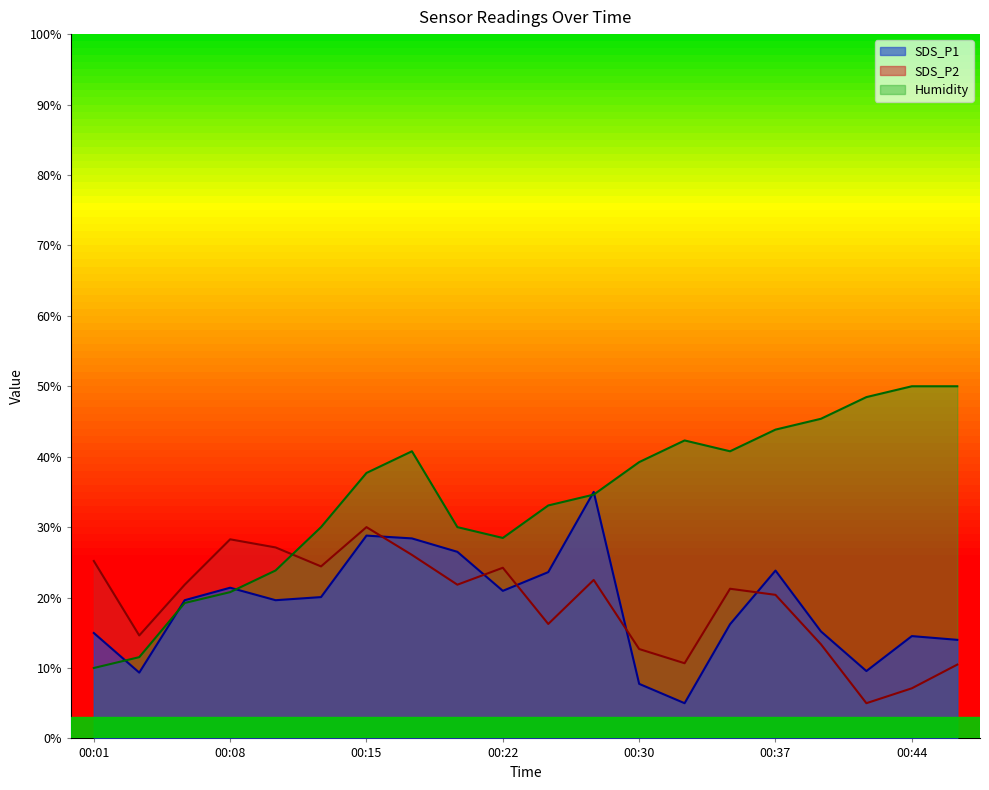

How many times do Humidity and SDS_P1 cross each other?

5